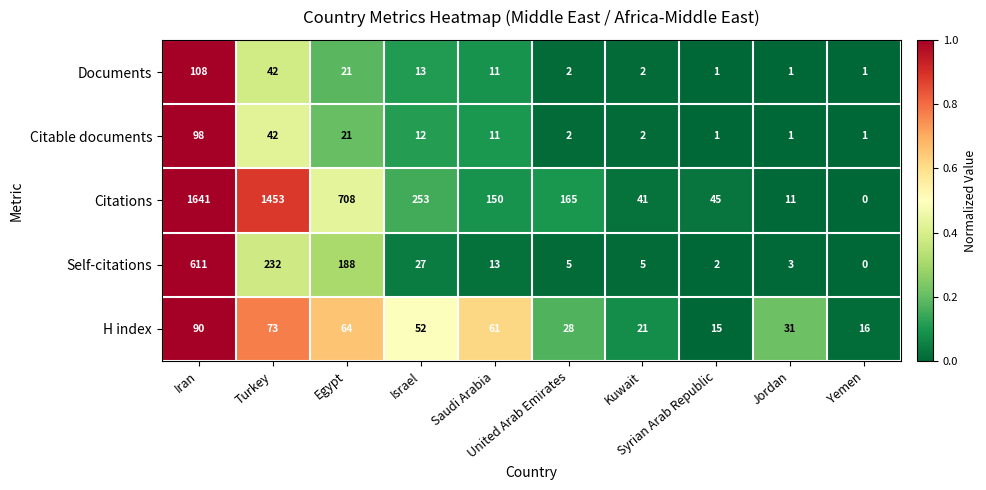

What is the difference between the maximum and minimum values in the Self-citations series?

611